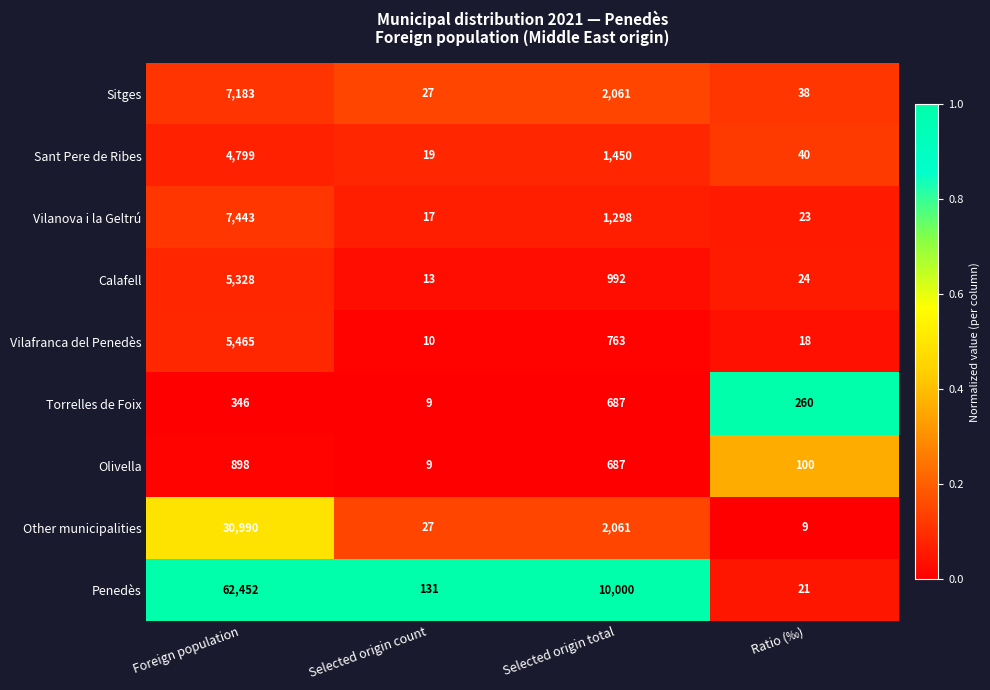

Count the number of categories in the chart.

4